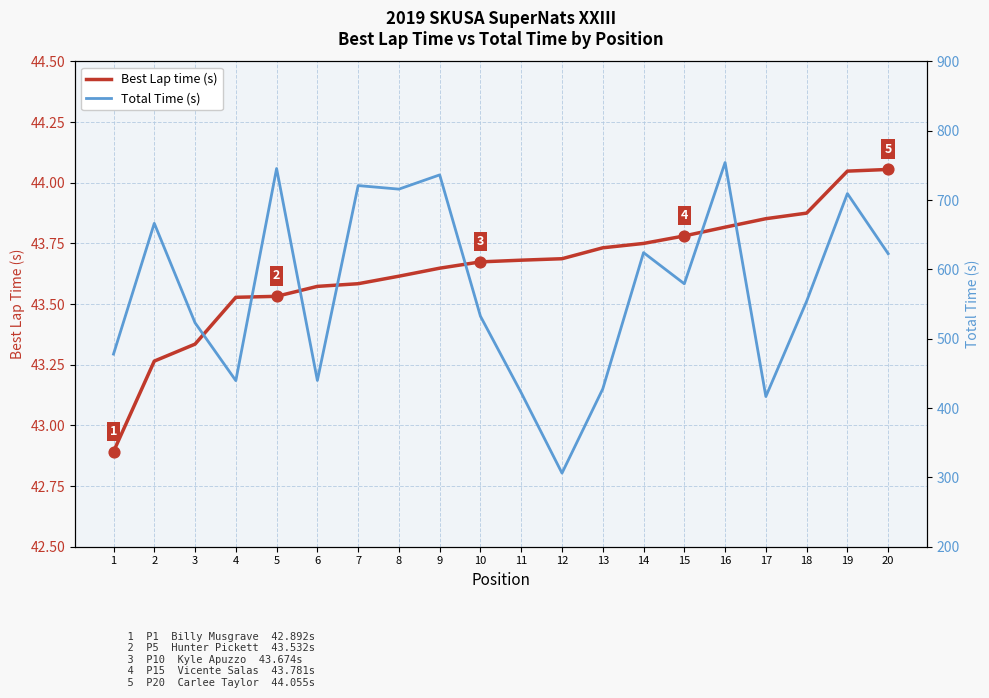

Which series reaches the minimum Y coordinate?

Best Lap time (s)